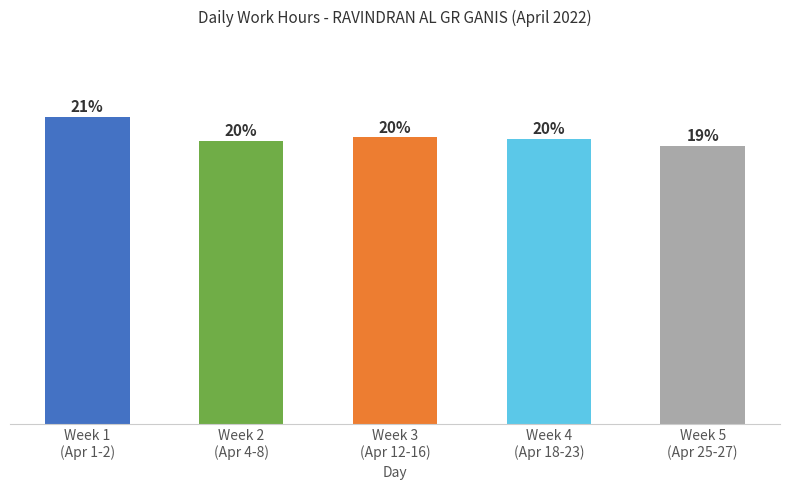

List the labels in order of value, smallest first.

Week 5
(Apr 25-27), Week 2
(Apr 4-8), Week 4
(Apr 18-23), Week 3
(Apr 12-16), Week 1
(Apr 1-2)